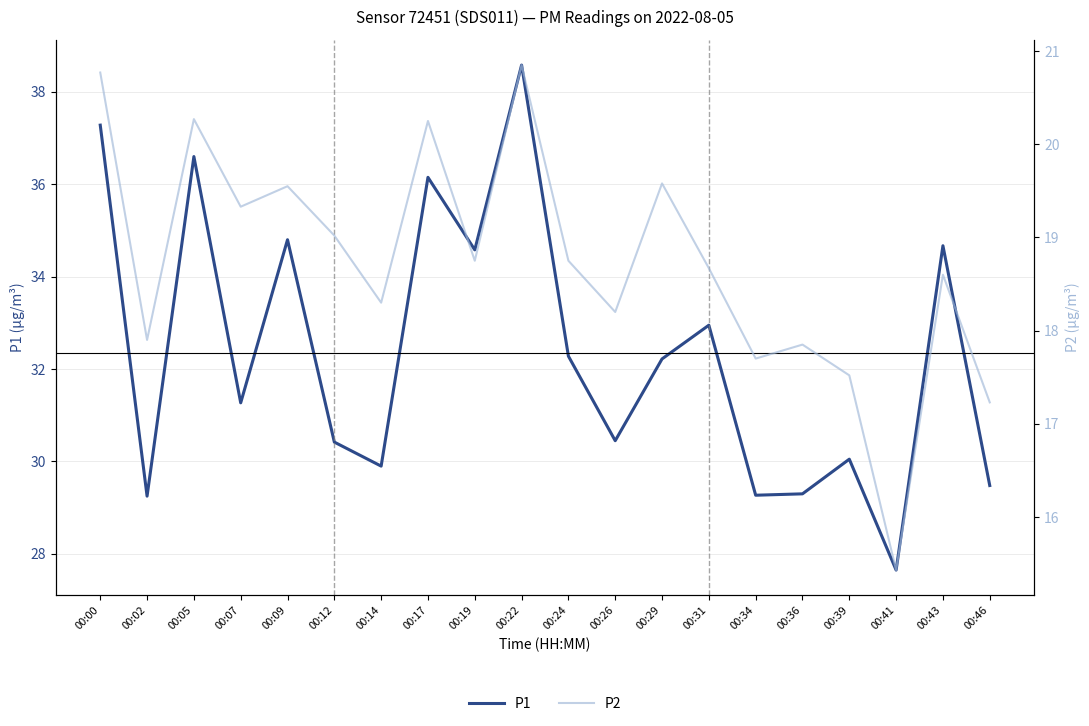

What is the sum of the P2 values at 00:02 and 00:26?

36.1